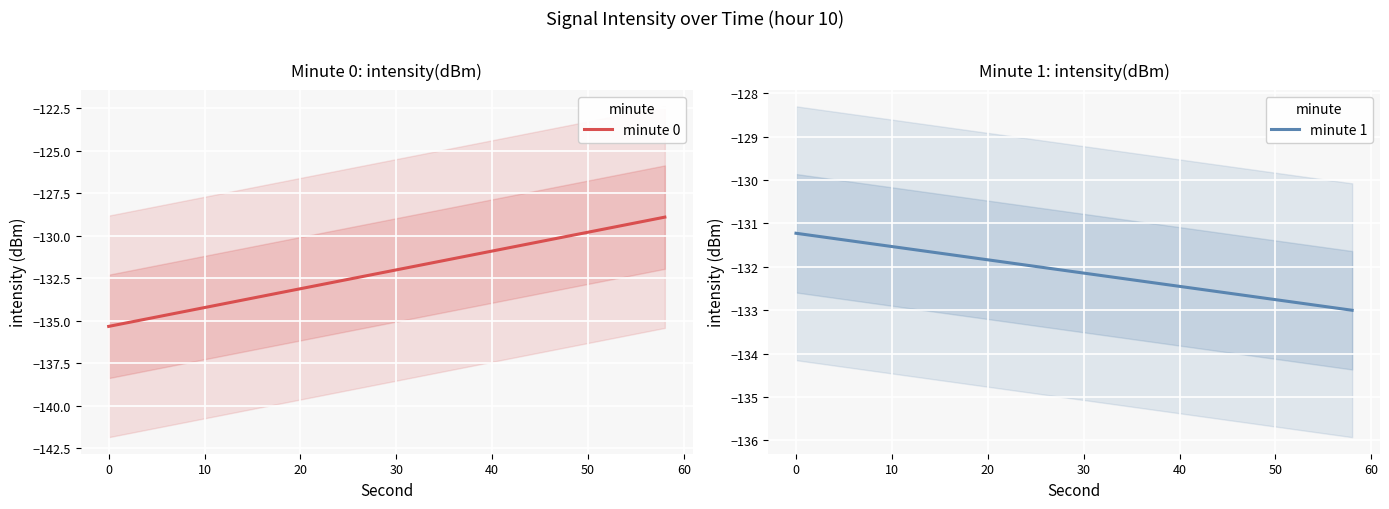

How many times do minute 0 and minute 1 cross each other?

1